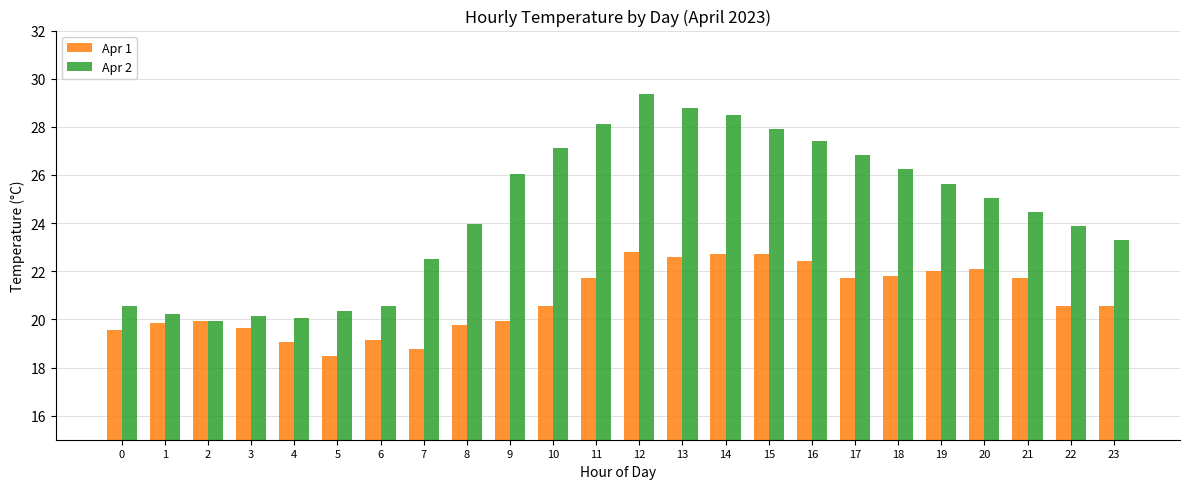

What is the greatest value displayed?

29.4